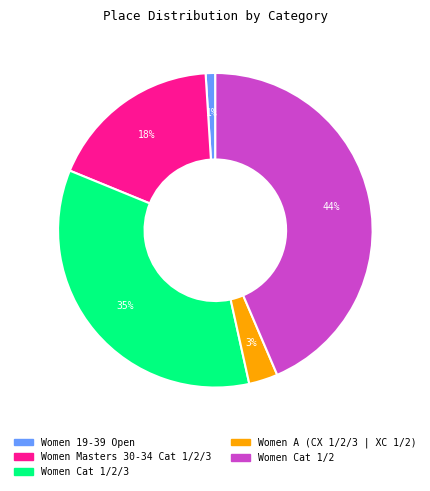

To the nearest percent, what is the difference between the largest and smallest slice percentages?

43%